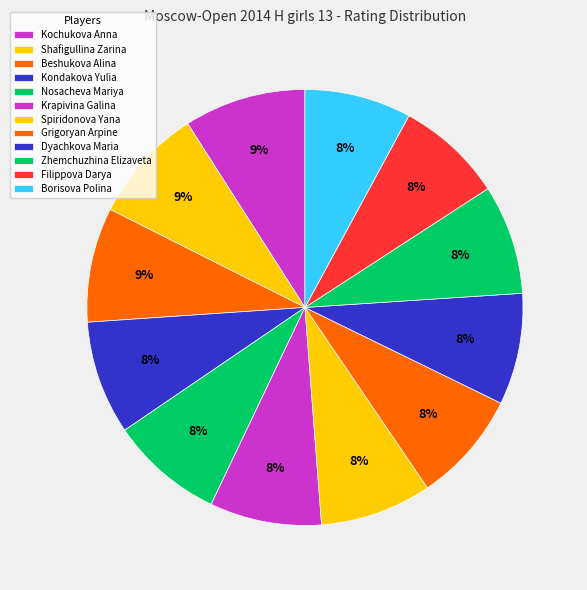

How much of the chart is everything except Kochukova Anna?

91.0%